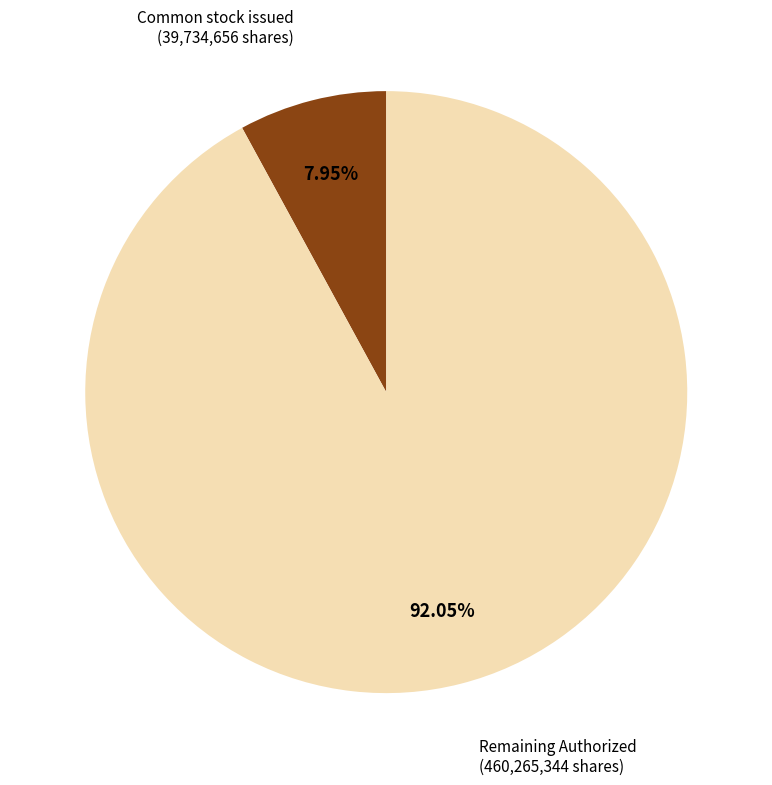

To the nearest percent, what is the difference between the largest and smallest slice percentages?

84%